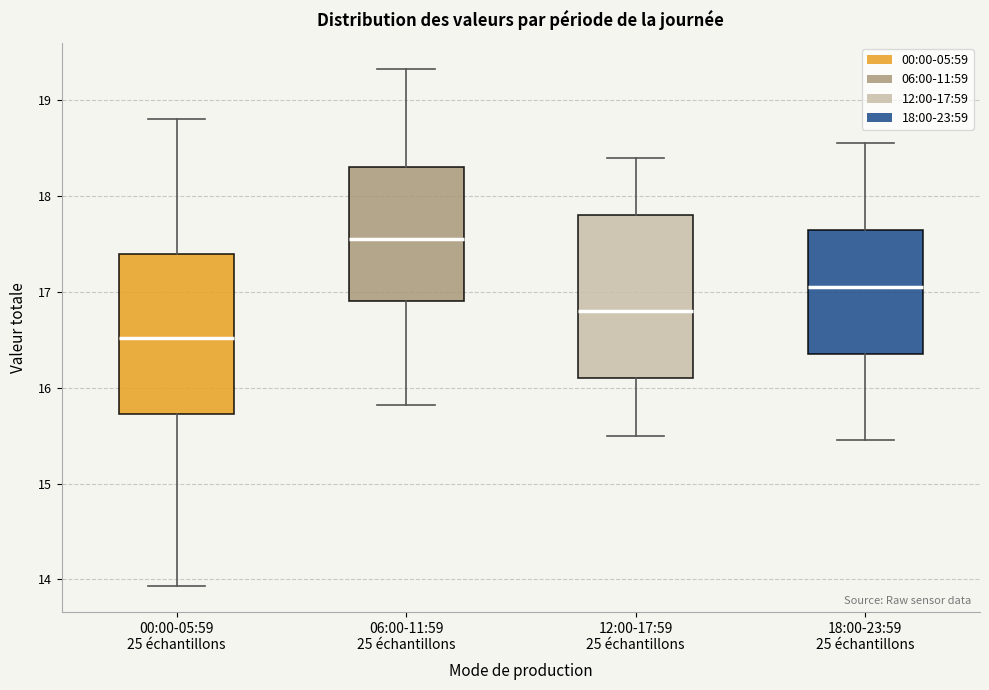

Reading left to right, read every box against the y-axis: the position of its median line, the range the box covers, and the ends of its whiskers. The values are not printed on the chart, so give them approximately, as read against the axis.

00:00-05:59 25 échantillons: median 16.5, box 15.7 to 17.4, whiskers 13.9 to 18.8
06:00-11:59 25 échantillons: median 17.6, box 16.9 to 18.3, whiskers 15.8 to 19.3
12:00-17:59 25 échantillons: median 16.8, box 16.1 to 17.8, whiskers 15.5 to 18.4
18:00-23:59 25 échantillons: median 17.1, box 16.4 to 17.7, whiskers 15.5 to 18.6